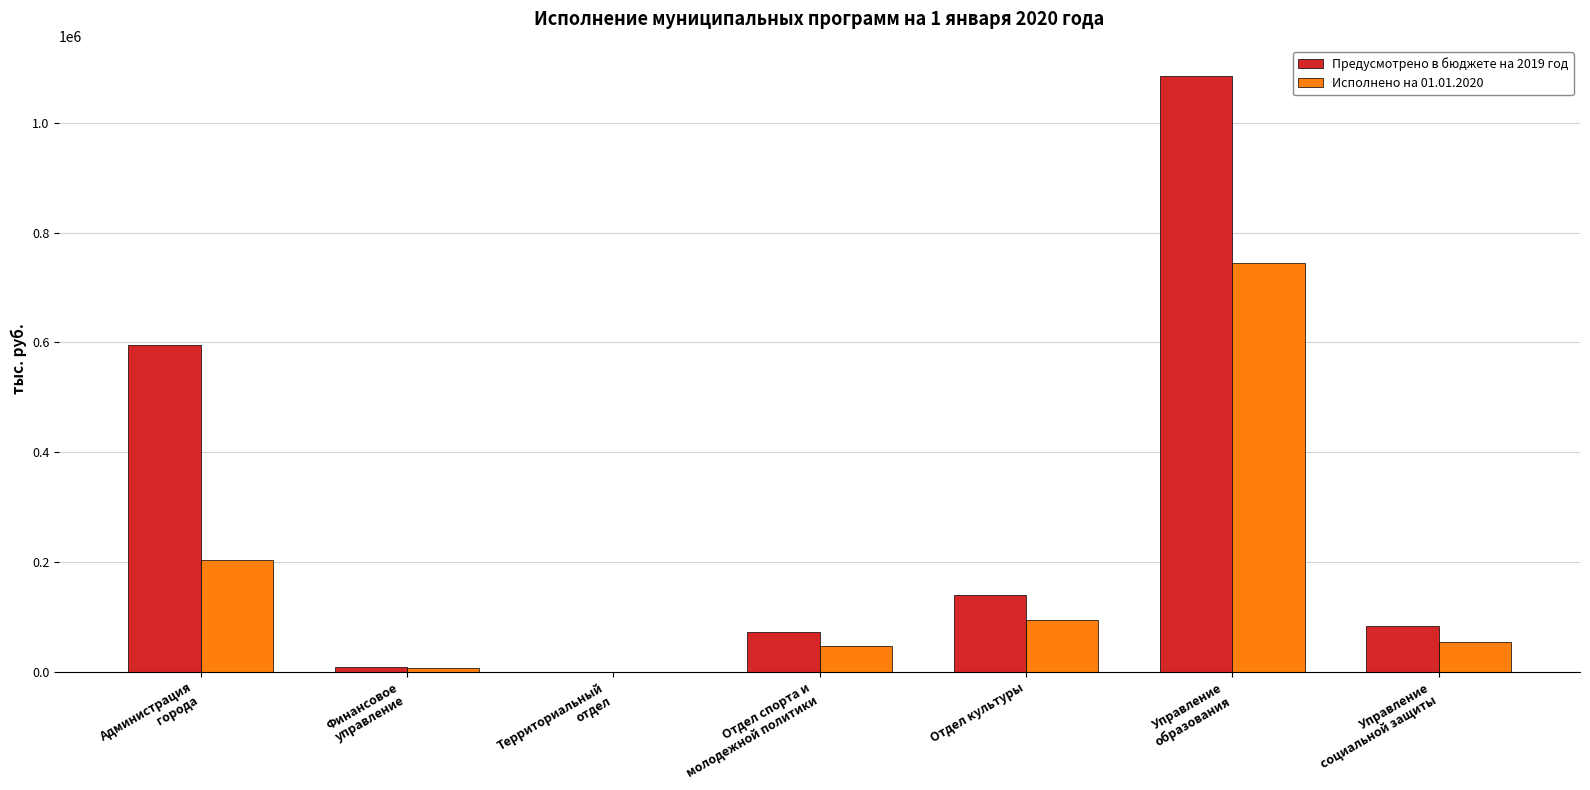

Reading right to left, extract all data points from this chart.

Предусмотрено в бюджете на 2019 год: 82769.3	1085805.9	139355.5	72757.4	67.8	8546.0	594269.4
Исполнено на 01.01.2020: 54743.5	743808.6	94914.2	47146.1	67.8	6125.7	202569.5